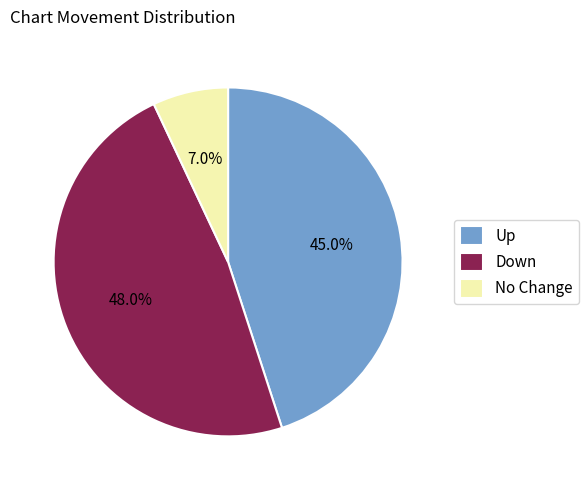

Does No Change represent more than half of the total?

No